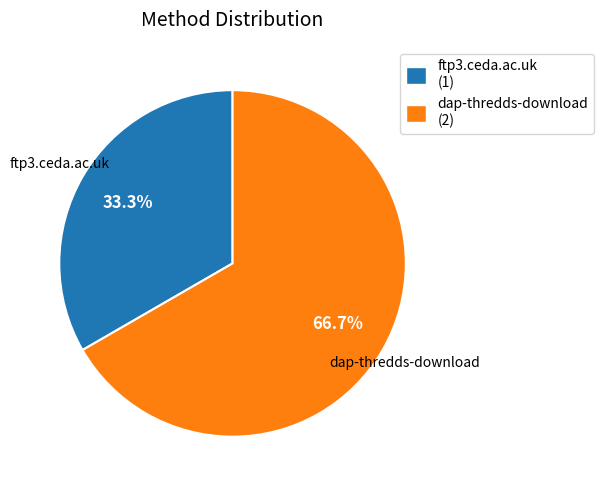

Is it true that dap-thredds-download is 67% of the pie?

True